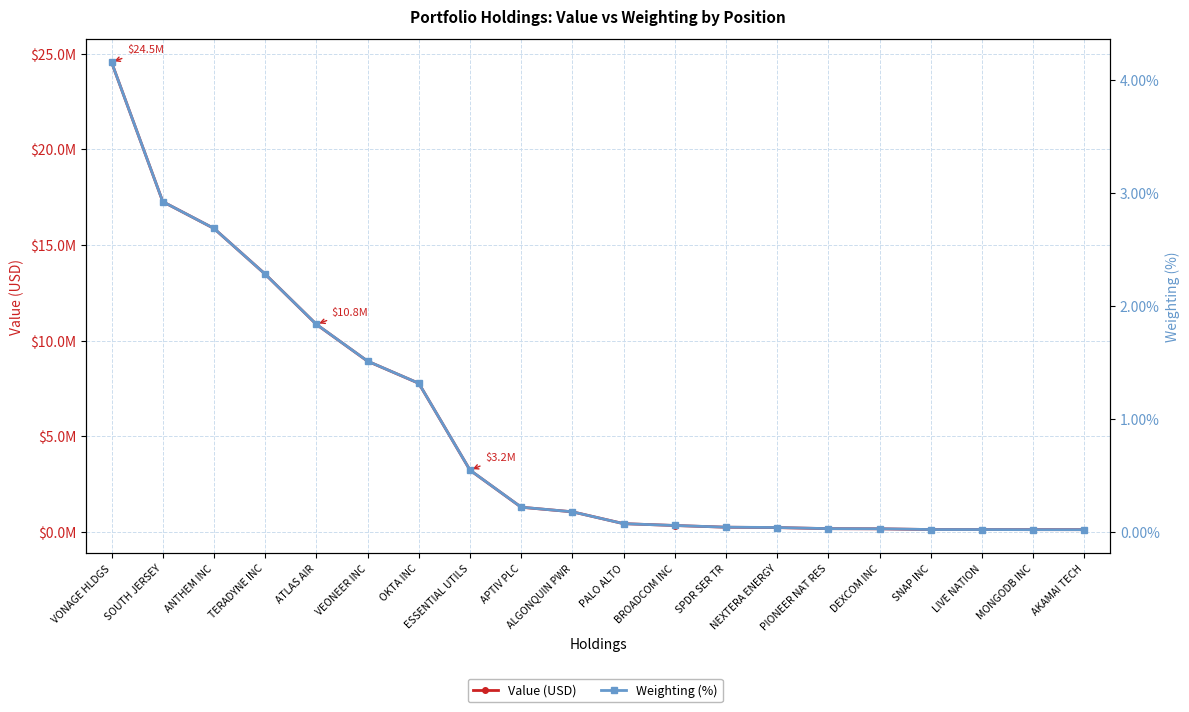

What are all the series names shown in the legend?

Value (USD), Weighting (%)